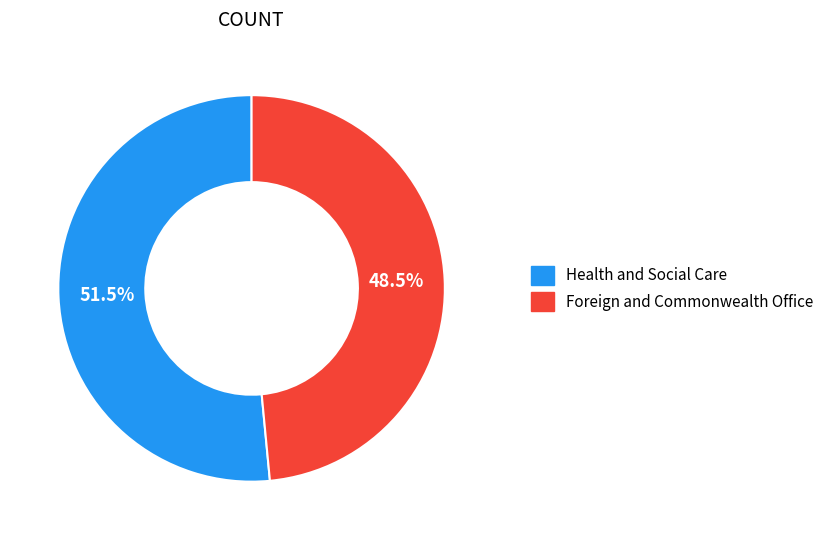

The Foreign and Commonwealth Office slice represents 58% of the pie. True or false?

False